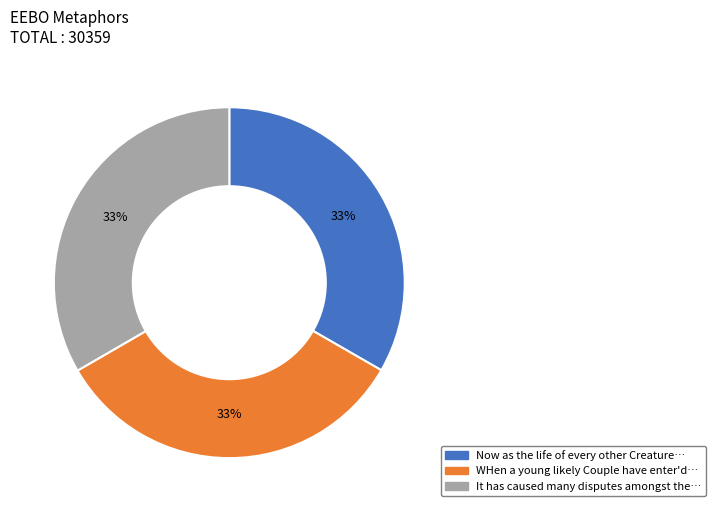

Count the number of slices in the pie.

3